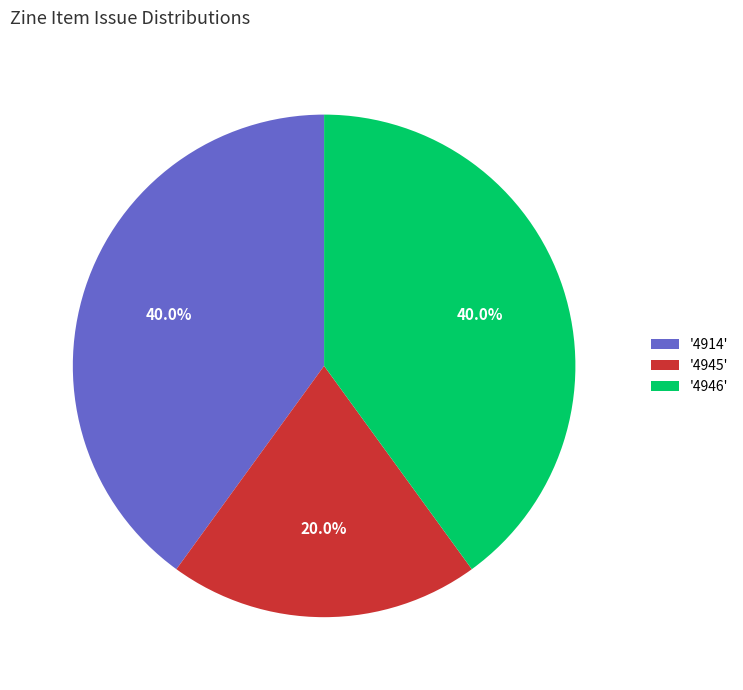

How many slices are in this pie chart?

3